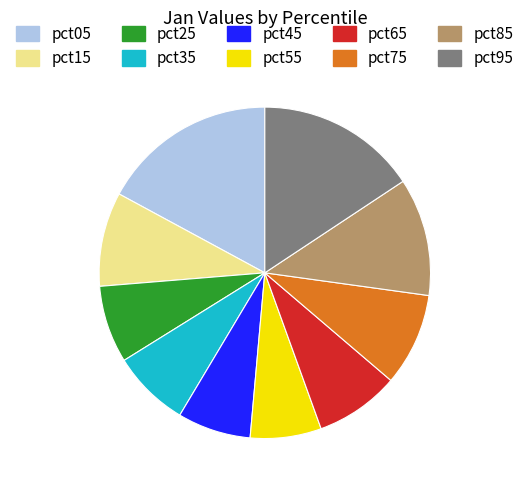

Between pct55 and pct05, which is larger?

pct05